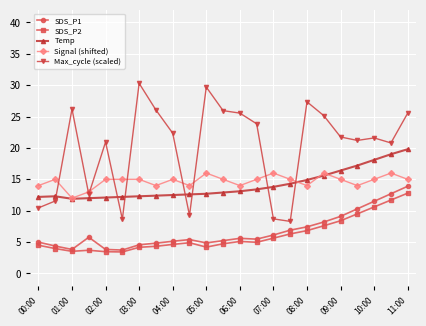

True or false: Max_cycle (scaled) and SDS_P2 intersect in this chart.

False